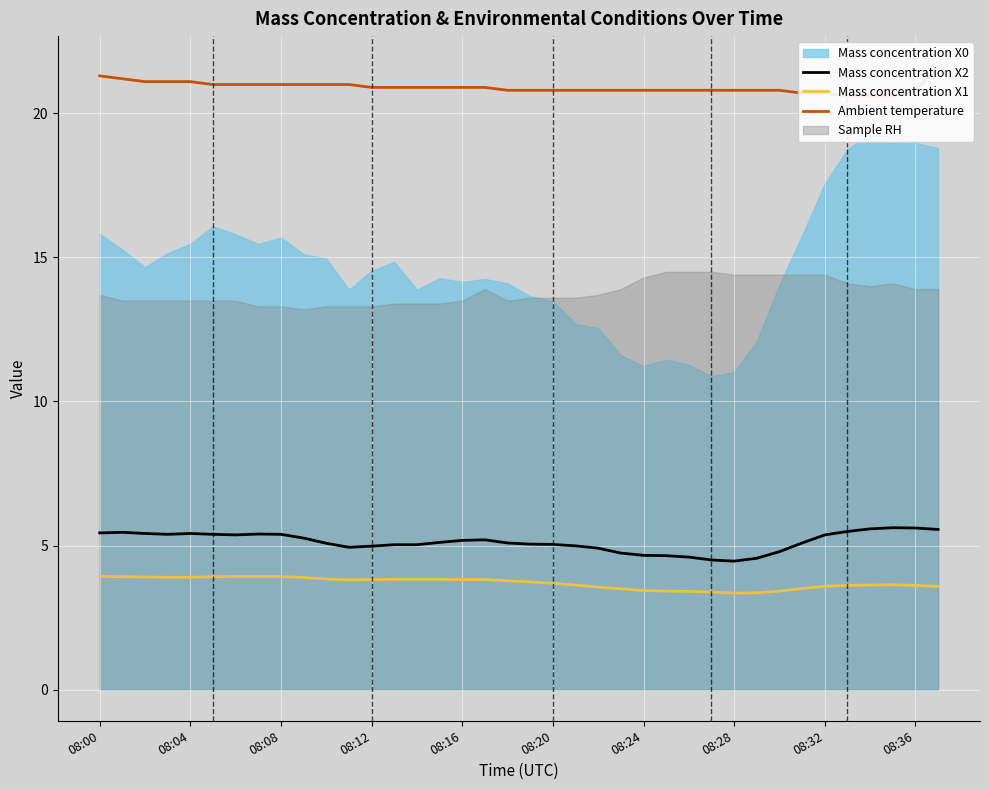

What is the minimum value for Mass concentration X1?

3.4